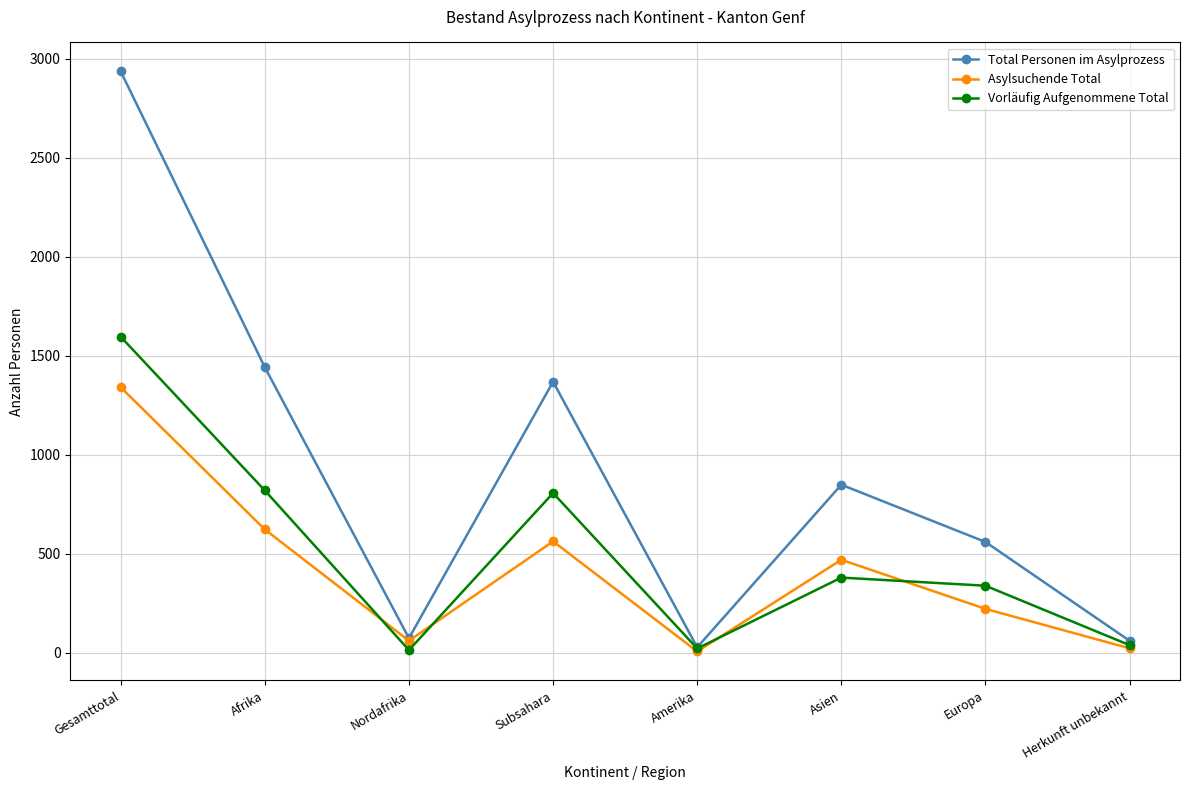

Which series changed the most between Subsahara and Amerika?

Total Personen im Asylprozess